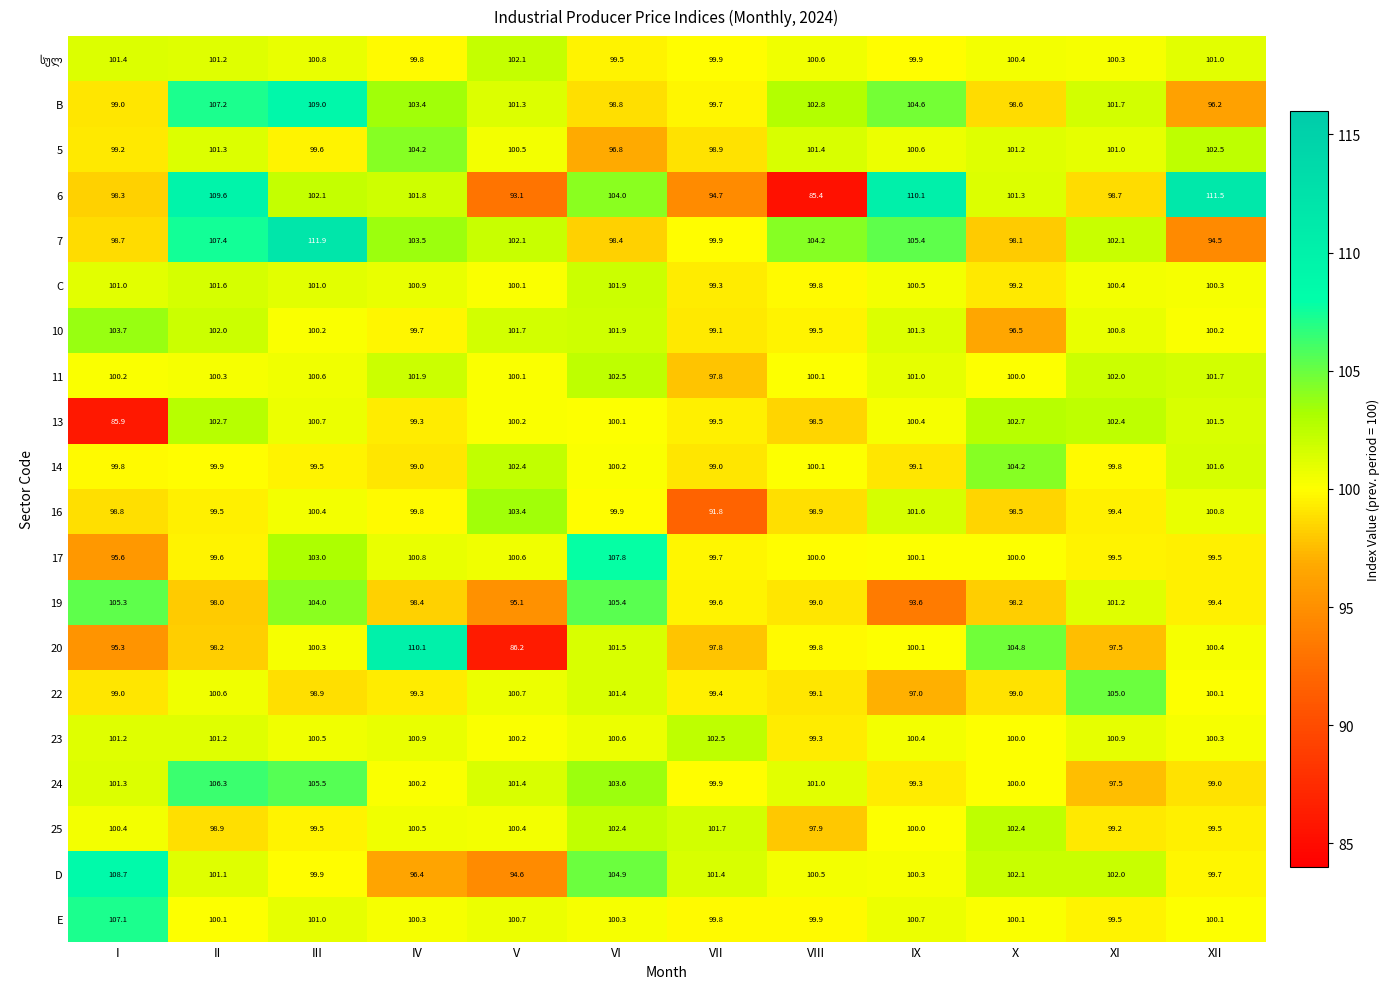

True or false: 23 has a value of 172.7 at VI.

False